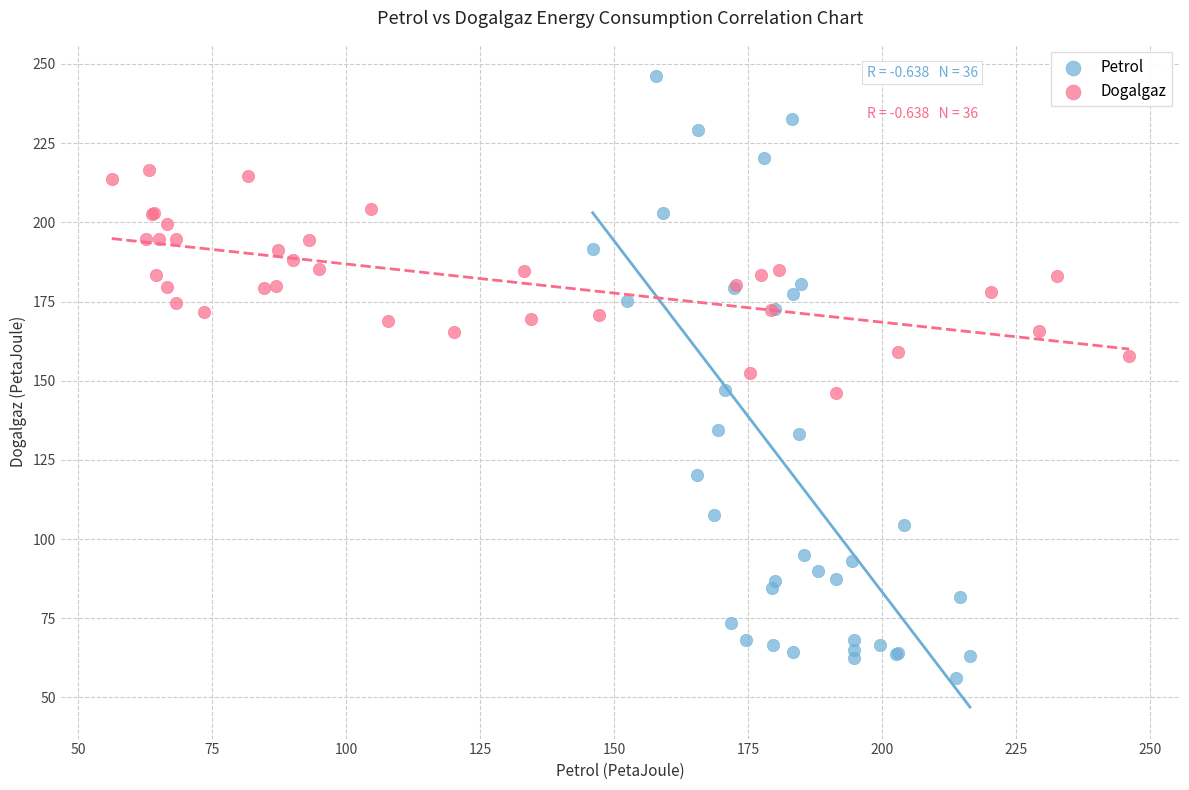

Which series reaches the maximum Y coordinate?

Petrol